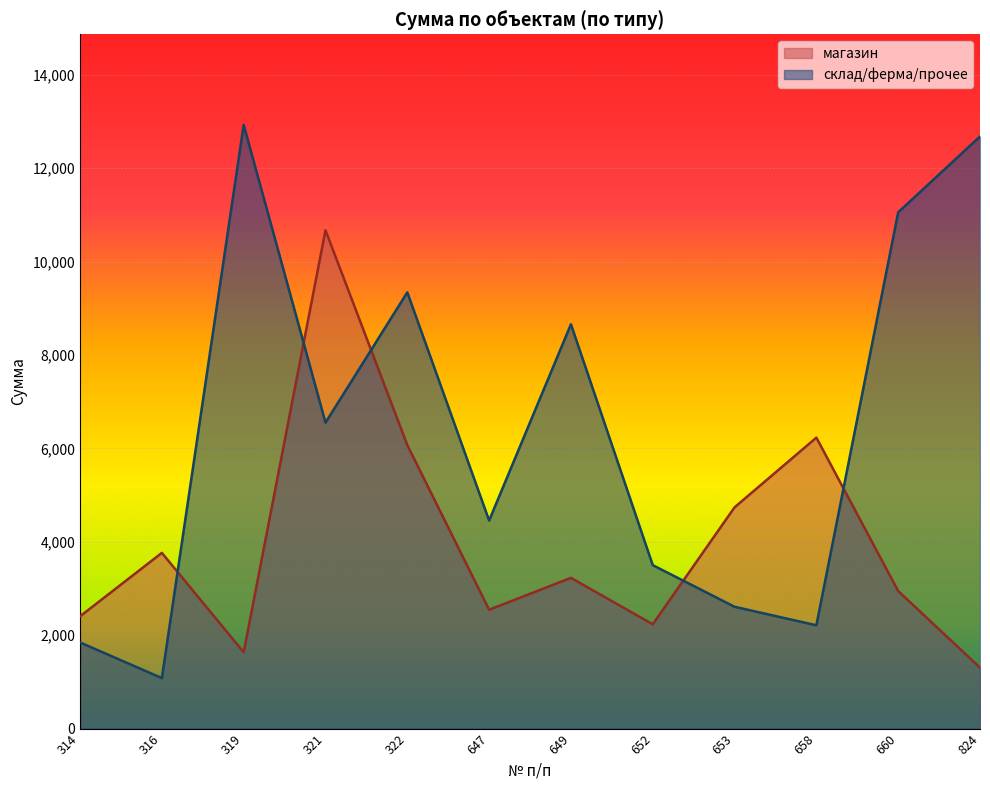

At which label is склад/ферма/прочее closest to 7005?

321